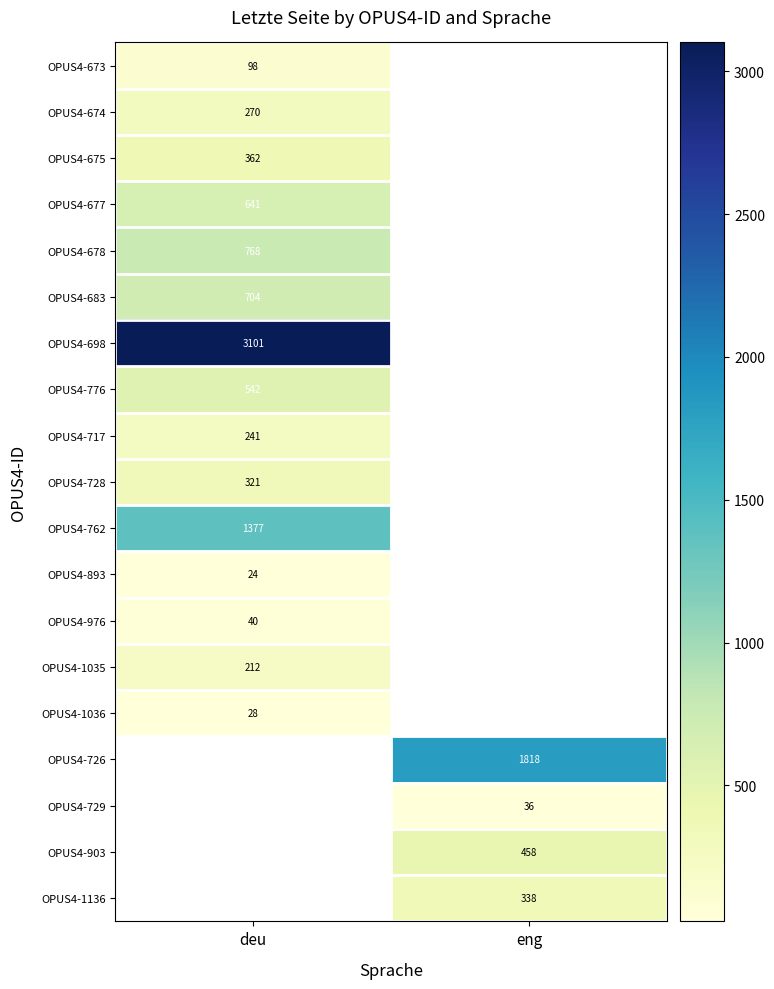

The value of OPUS4-673 at deu is 98. True or false?

True